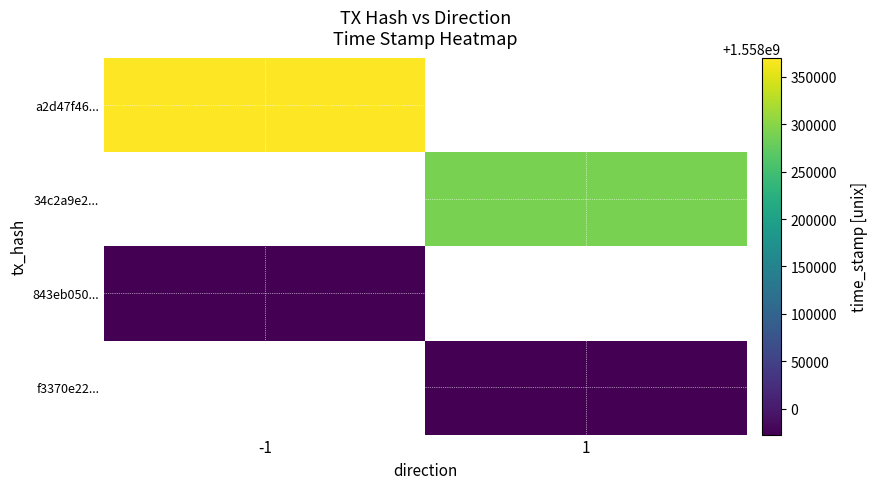

Is it true that a2d47f46... equals 2214225478.9 at -1?

False